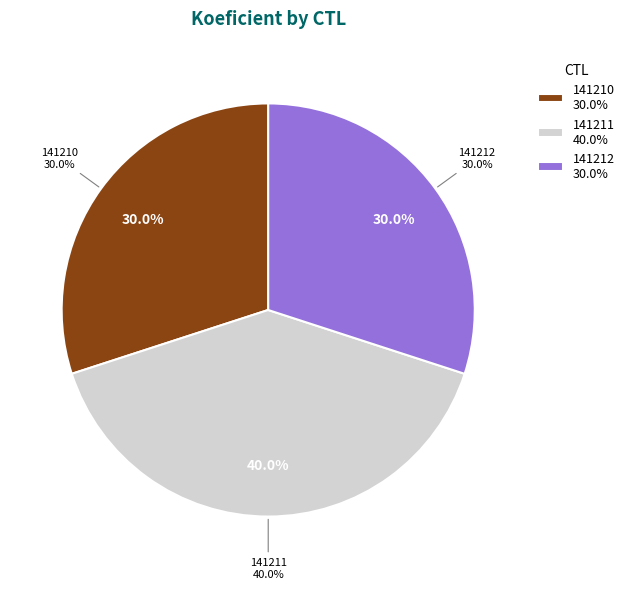

To the nearest percent, what is the combined percentage of 141211 and 141212?

70%